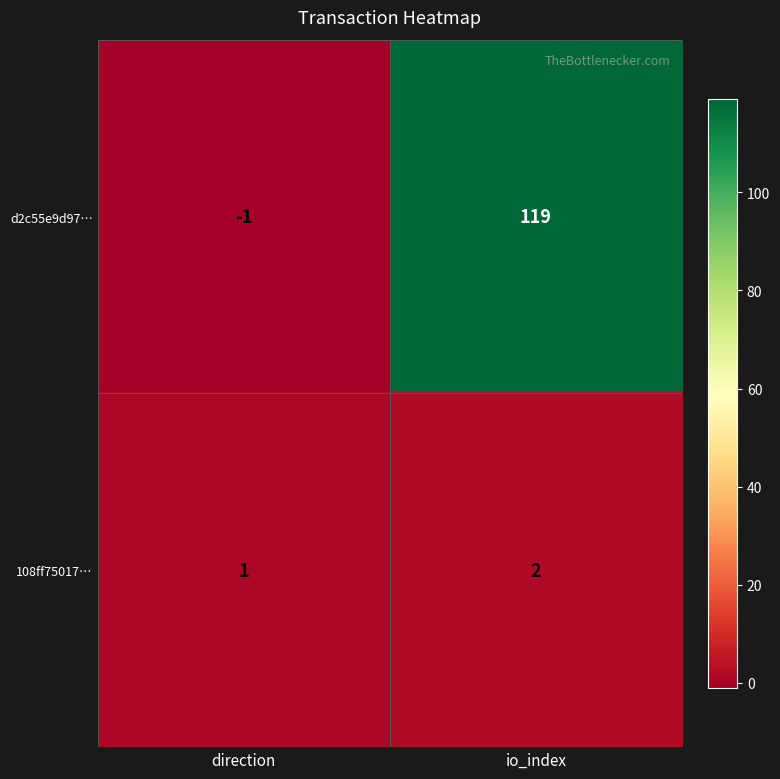

Reading right to left, extract all data points from this chart.

d2c55e9d97…: io_index=119	direction=-1
108ff75017…: io_index=2	direction=1